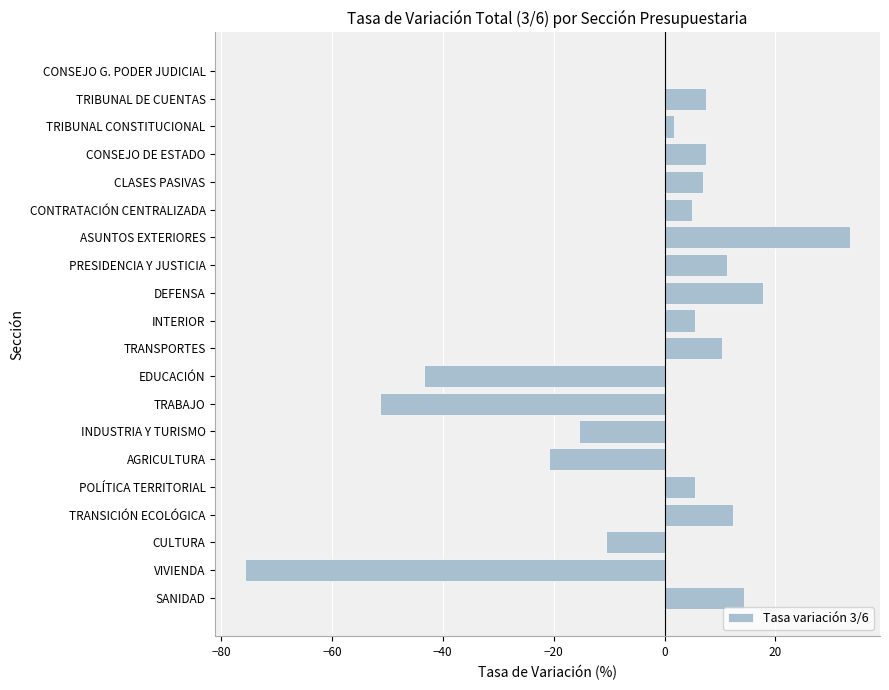

Does the chart contain stacked bars?

No